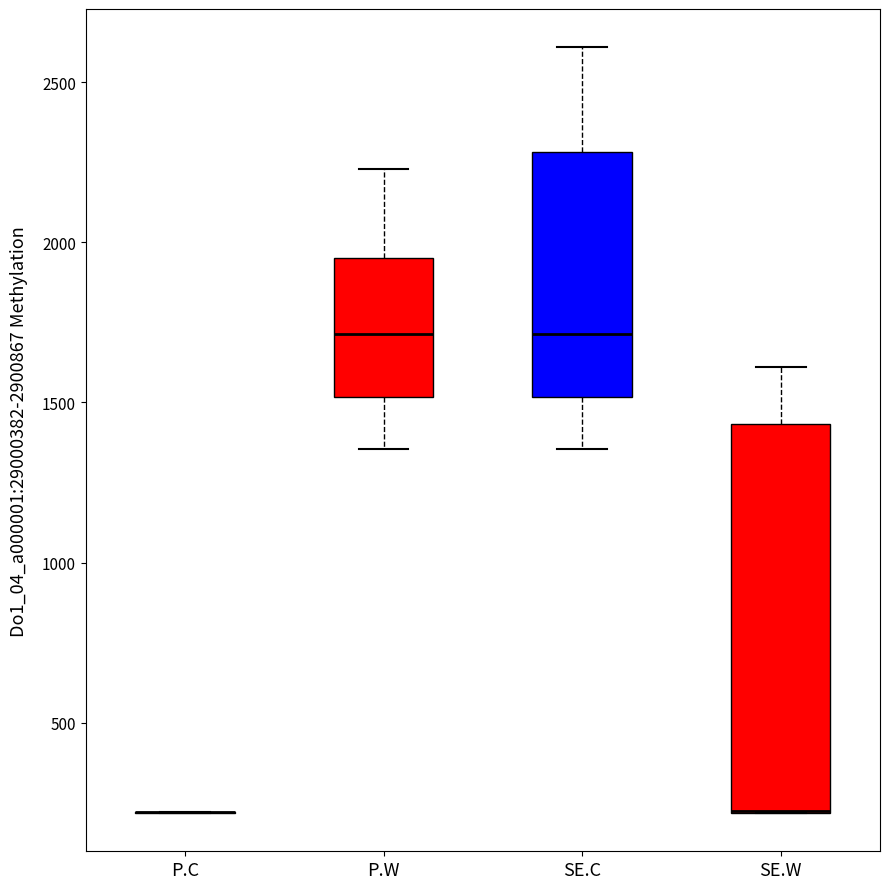

Where is the upper edge of the box for SE.C on the y-axis? The values are not printed on the chart, so give them approximately, as read against the axis.

2300